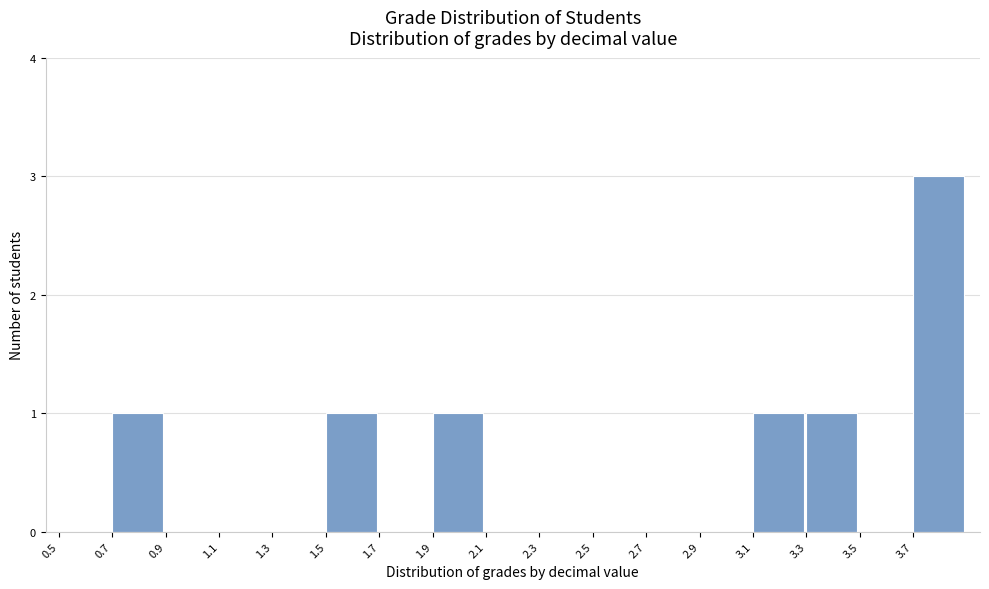

Which range on the x-axis has the tallest bar?

3.7 to 3.9